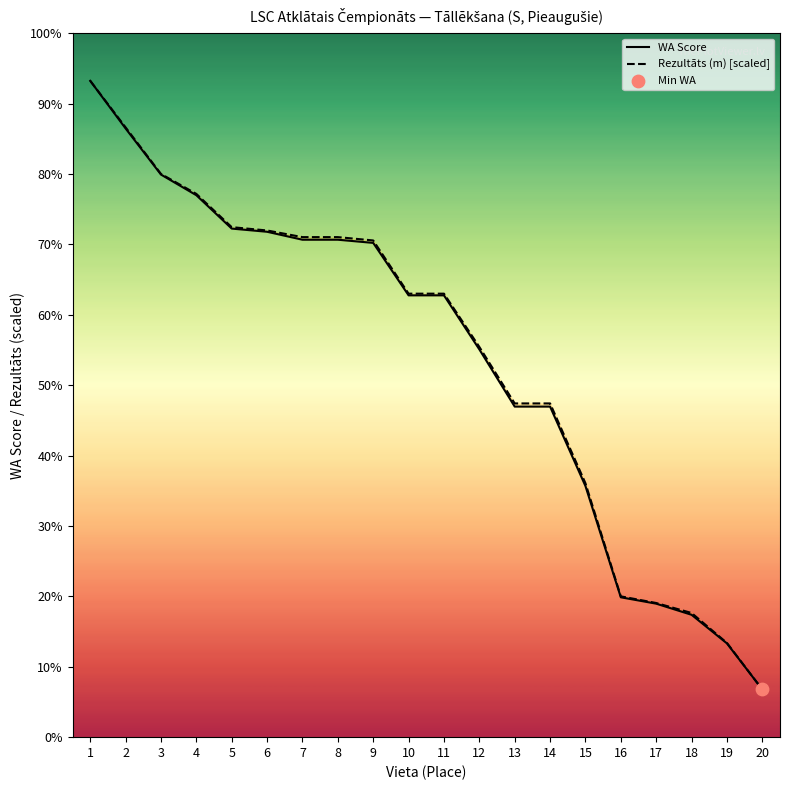

What are all the series names shown in the legend?

WA Score, Rezultāts (m) [scaled]